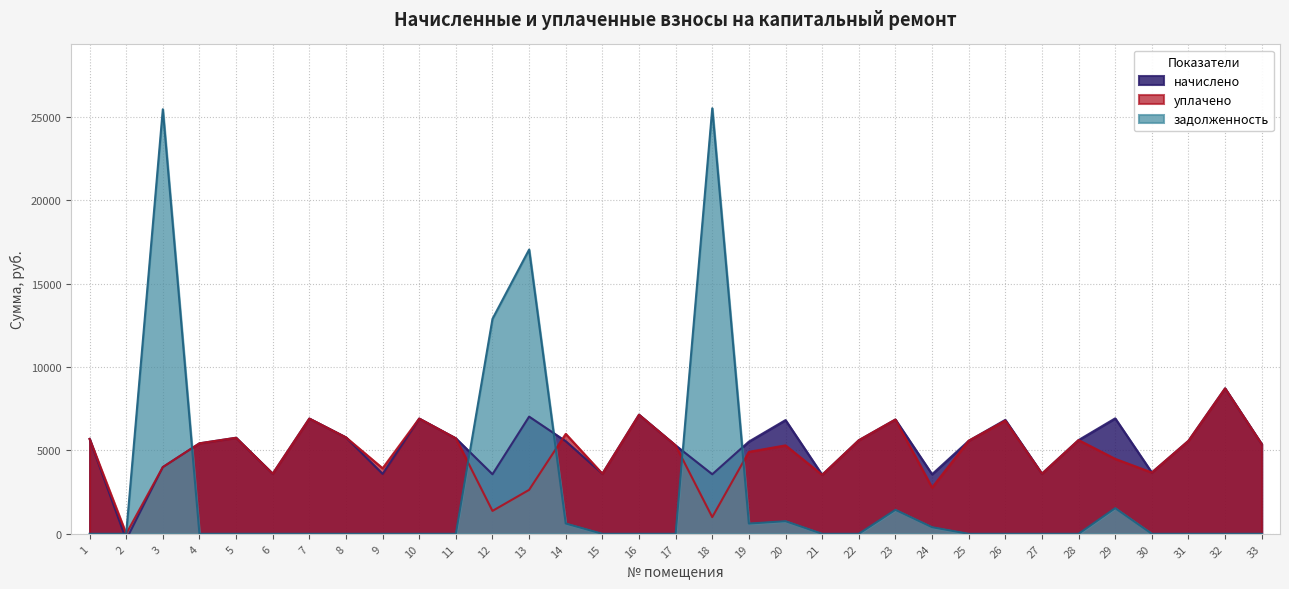

How many values in the задолженность series exceed 0?

10